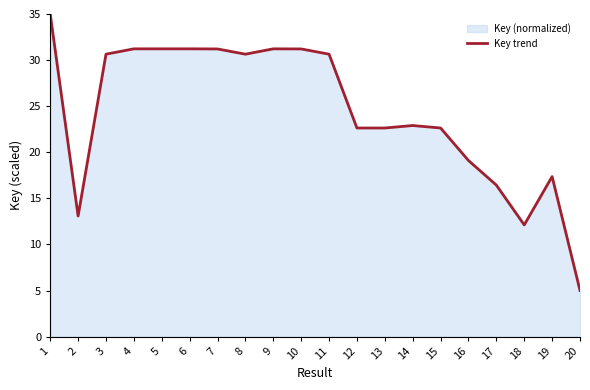

What is the value of the 16th point from the left?

19.1